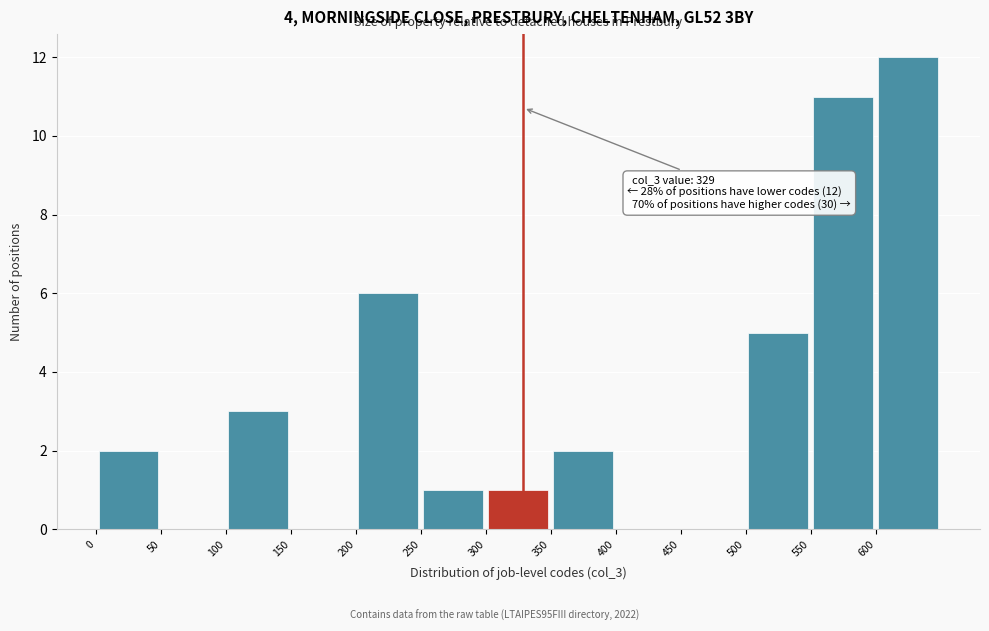

Which range on the x-axis has the tallest bar?

600 to 650